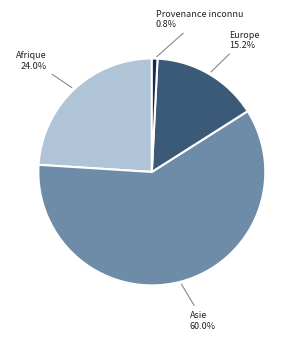

To the nearest percent, what percentage of the pie is Provenance inconnu?

1%